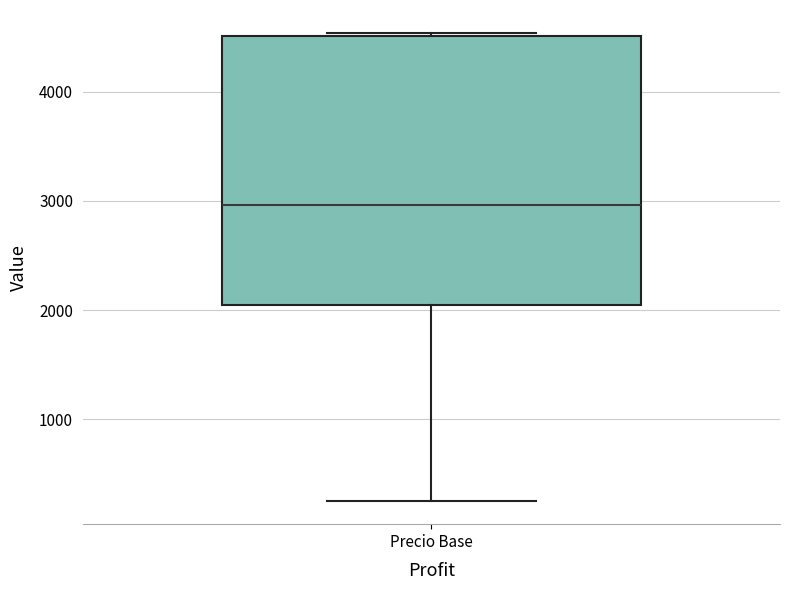

Transcribe this box plot: give where the median line is, the range the box spans, and where the two whiskers end, as read against the y-axis. The values are not printed on the chart, so give them approximately, as read against the axis.

median 3000, box 2000 to 4500, whiskers 300 to 4500